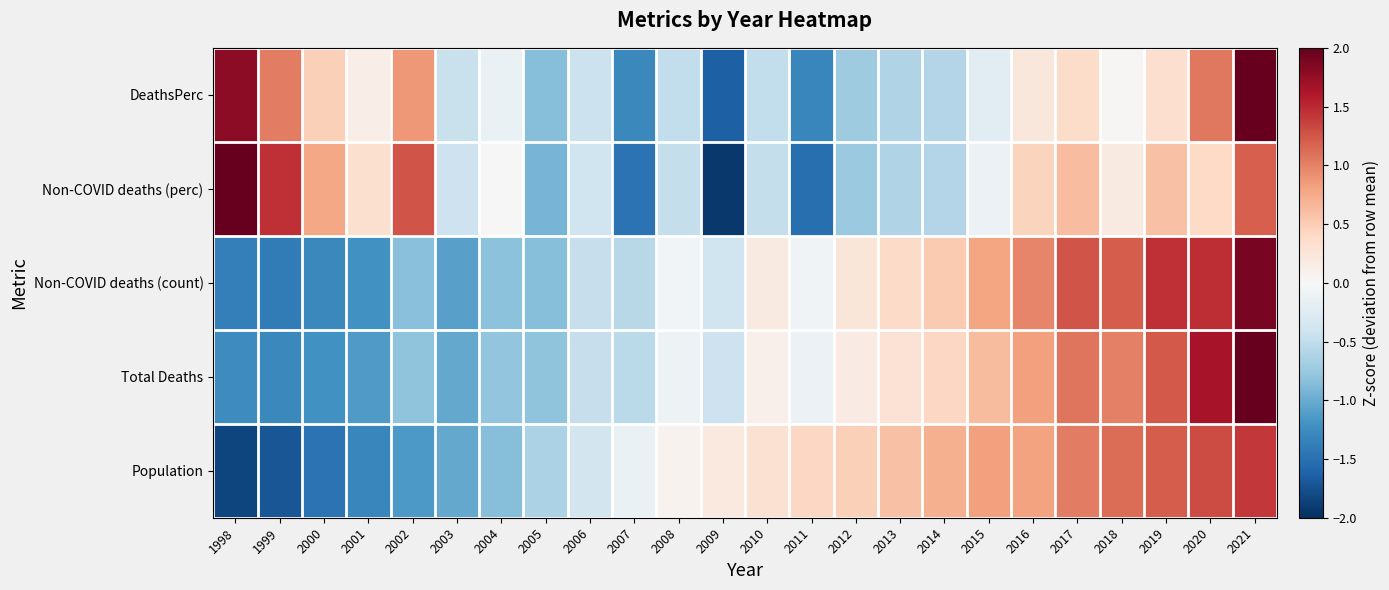

Reading left to right, what are all the values shown in this chart?

DeathsPerc: 1998=1.8	1999=1.0	2000=0.5	2001=0.1	2002=0.9	2003=-0.5	2004=-0.1	2005=-0.9	2006=-0.4	2007=-1.3	2008=-0.5	2009=-1.6	2010=-0.5	2011=-1.3	2012=-0.7	2013=-0.6	2014=-0.6	2015=-0.2	2016=0.2	2017=0.4	2018=0.0	2019=0.3	2020=1.1	2021=2.9
Non-COVID deaths (perc): 1998=2.4	1999=1.5	2000=0.8	2001=0.3	2002=1.3	2003=-0.4	2004=-0.0	2005=-0.9	2006=-0.4	2007=-1.5	2008=-0.5	2009=-1.9	2010=-0.5	2011=-1.5	2012=-0.7	2013=-0.6	2014=-0.6	2015=-0.1	2016=0.4	2017=0.6	2018=0.2	2019=0.6	2020=0.4	2021=1.2
Non-COVID deaths (count): 1998=-1.4	1999=-1.4	2000=-1.3	2001=-1.2	2002=-0.8	2003=-1.1	2004=-0.8	2005=-0.8	2006=-0.5	2007=-0.5	2008=-0.1	2009=-0.4	2010=0.2	2011=-0.1	2012=0.2	2013=0.4	2014=0.5	2015=0.8	2016=1.0	2017=1.3	2018=1.2	2019=1.5	2020=1.5	2021=1.9
Total Deaths: 1998=-1.3	1999=-1.3	2000=-1.2	2001=-1.1	2002=-0.8	2003=-1.0	2004=-0.8	2005=-0.8	2006=-0.5	2007=-0.5	2008=-0.1	2009=-0.4	2010=0.1	2011=-0.1	2012=0.2	2013=0.3	2014=0.4	2015=0.6	2016=0.8	2017=1.1	2018=1.0	2019=1.2	2020=1.6	2021=2.6
Population: 1998=-1.8	1999=-1.7	2000=-1.5	2001=-1.3	2002=-1.2	2003=-1.0	2004=-0.8	2005=-0.6	2006=-0.4	2007=-0.1	2008=0.1	2009=0.2	2010=0.3	2011=0.4	2012=0.5	2013=0.6	2014=0.7	2015=0.8	2016=0.8	2017=1.0	2018=1.1	2019=1.2	2020=1.3	2021=1.4